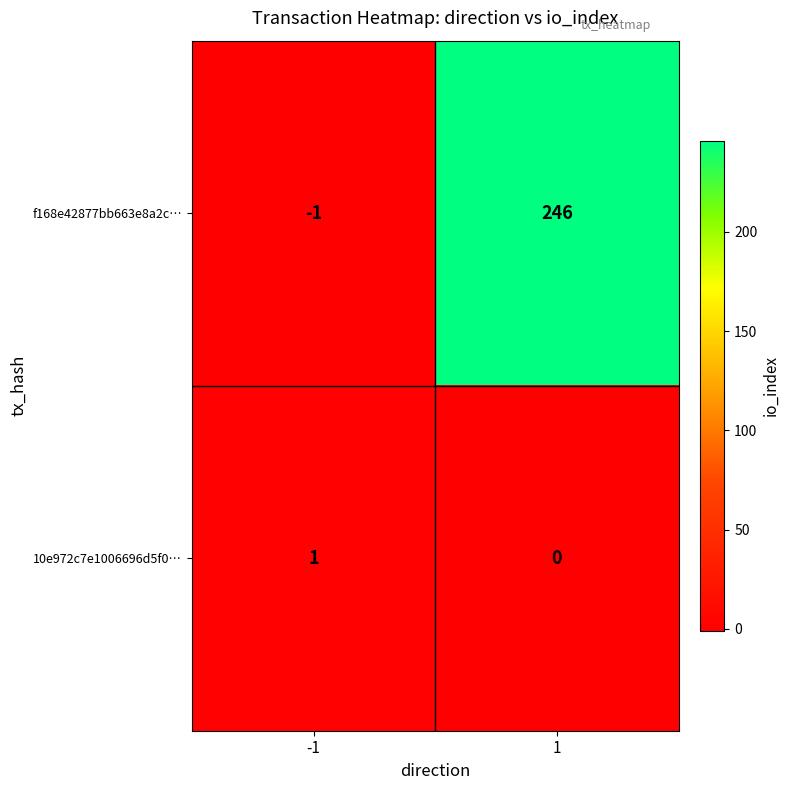

Reading left to right, list all the values displayed in this chart.

f168e42877bb663e8a2c…: -1	246
10e972c7e1006696d5f0…: 1	0